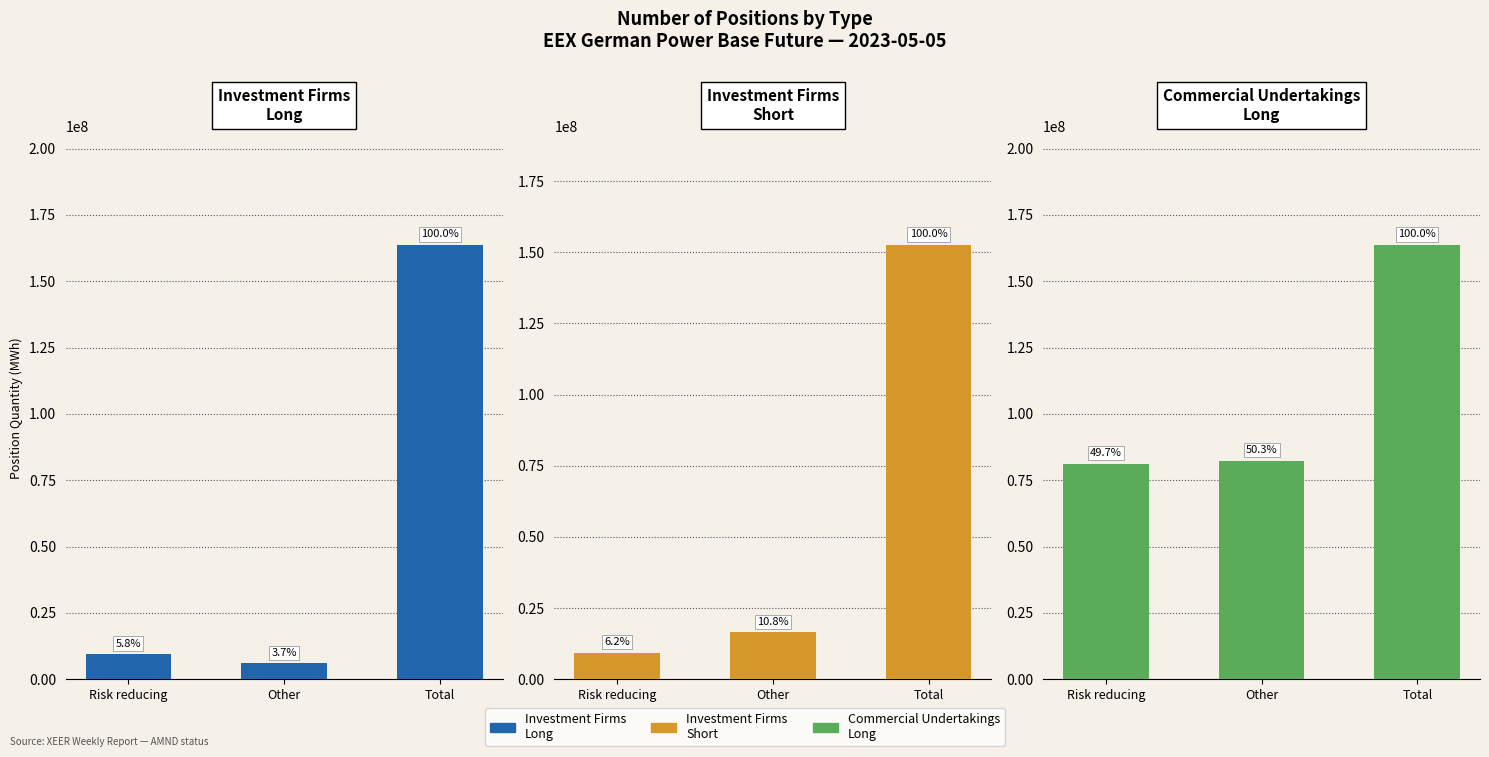

True or false: Commercial Undertakings Long has a value of 143298603.4 at Risk reducing.

False